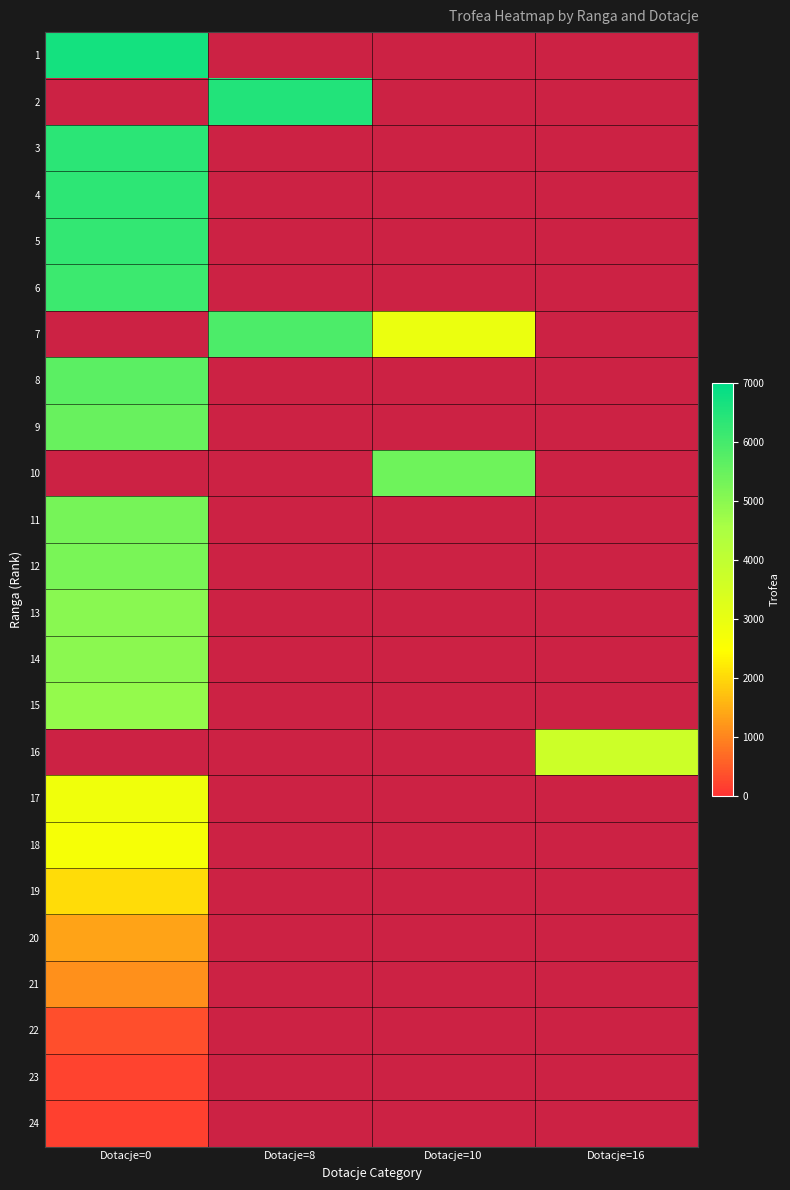

What is the greatest value displayed?

6690.0